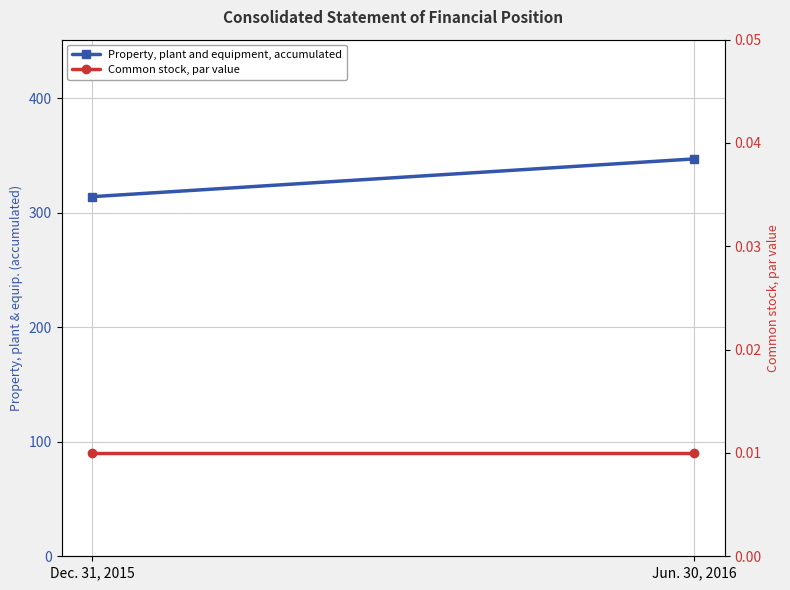

What is the difference between the Property, plant and equipment, accumulated values at Jun. 30, 2016 and Dec. 31, 2015?

33.0